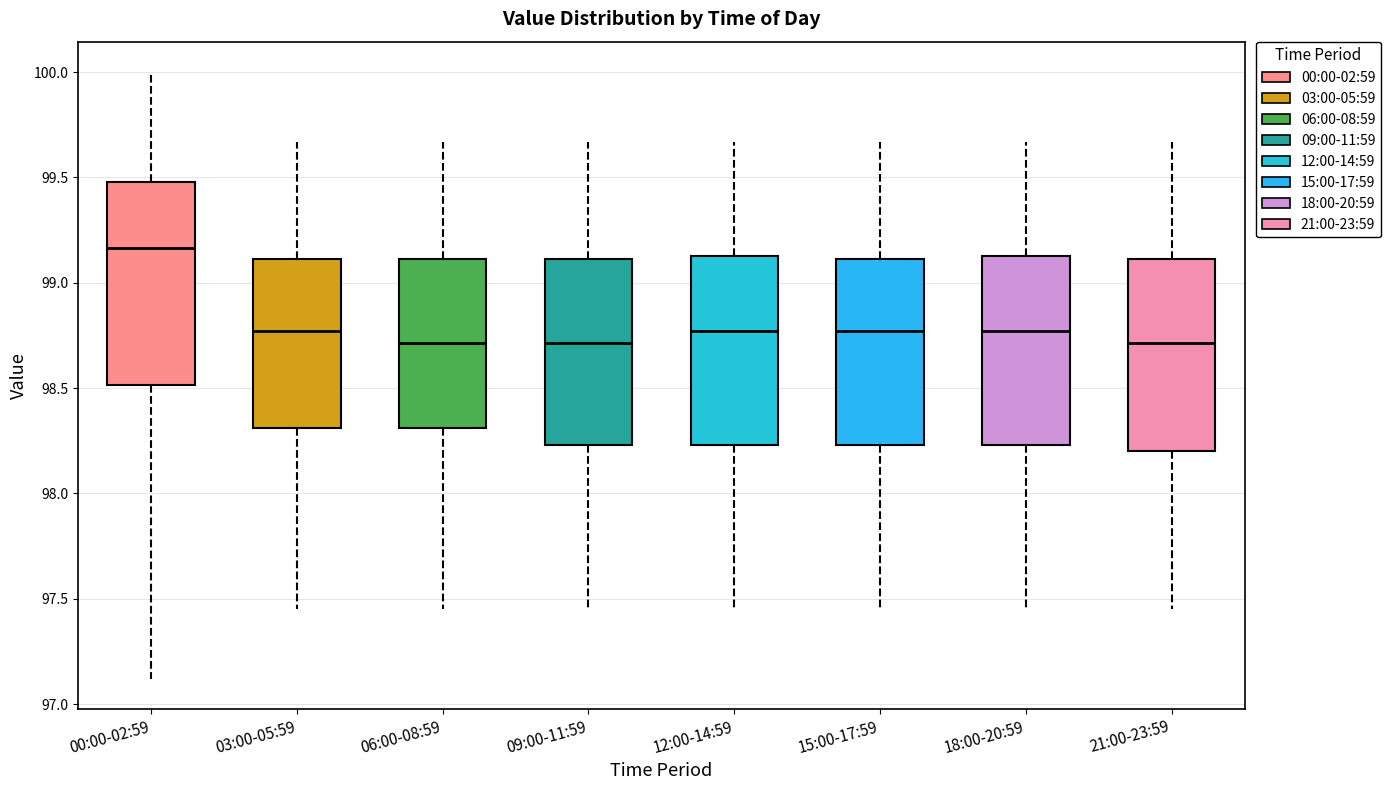

Comparing the boxes themselves (not the whiskers), which one is the tallest?

00:00-02:59